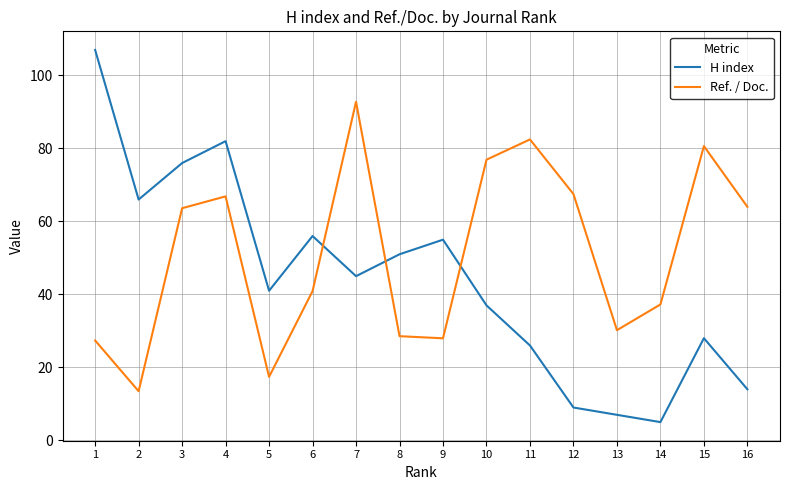

Rank the series at 14 from lowest to highest value.

H index, Ref. / Doc.